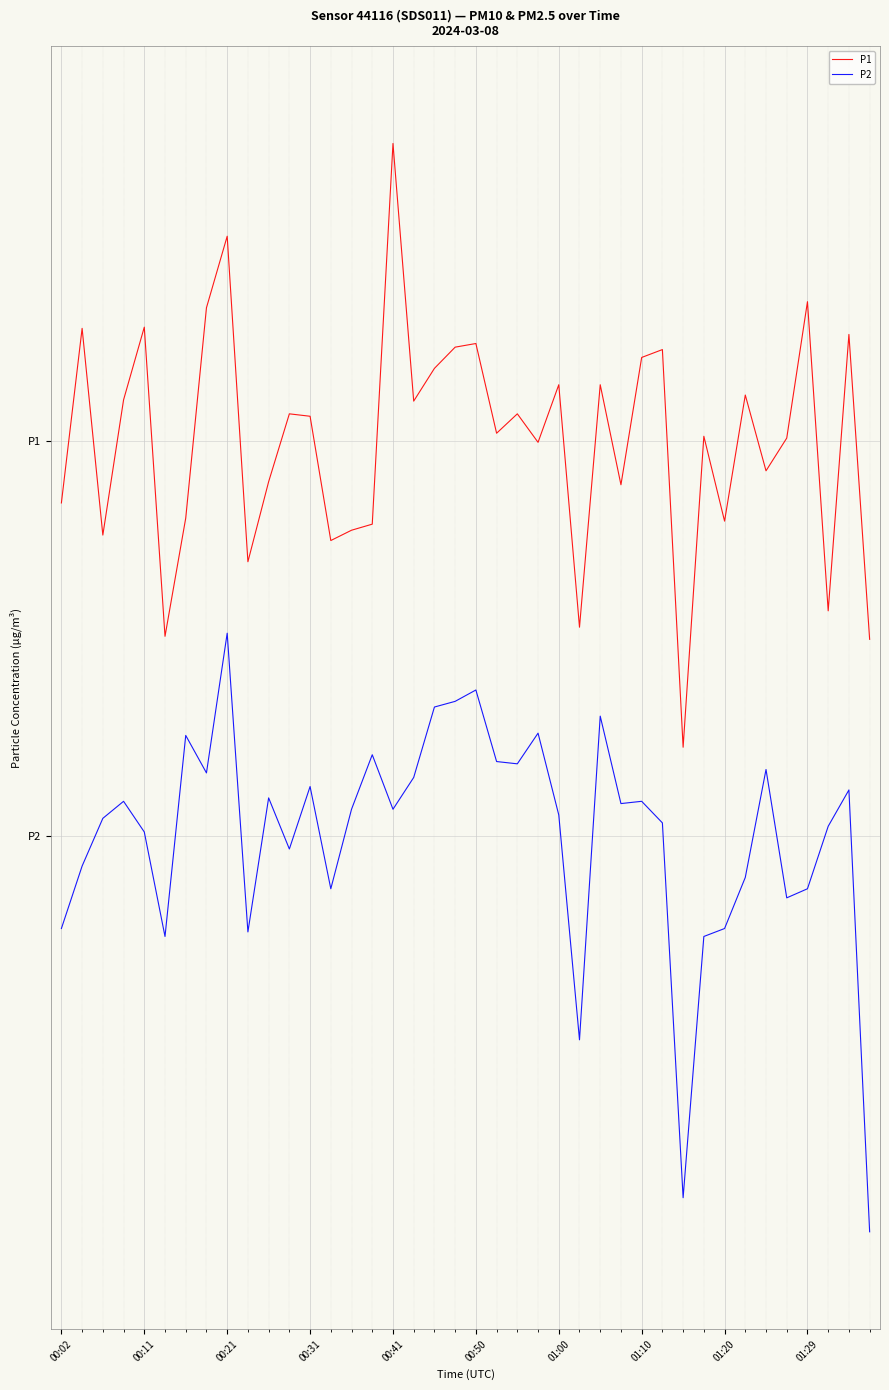

Is this an area chart (filled region under the line)?

No